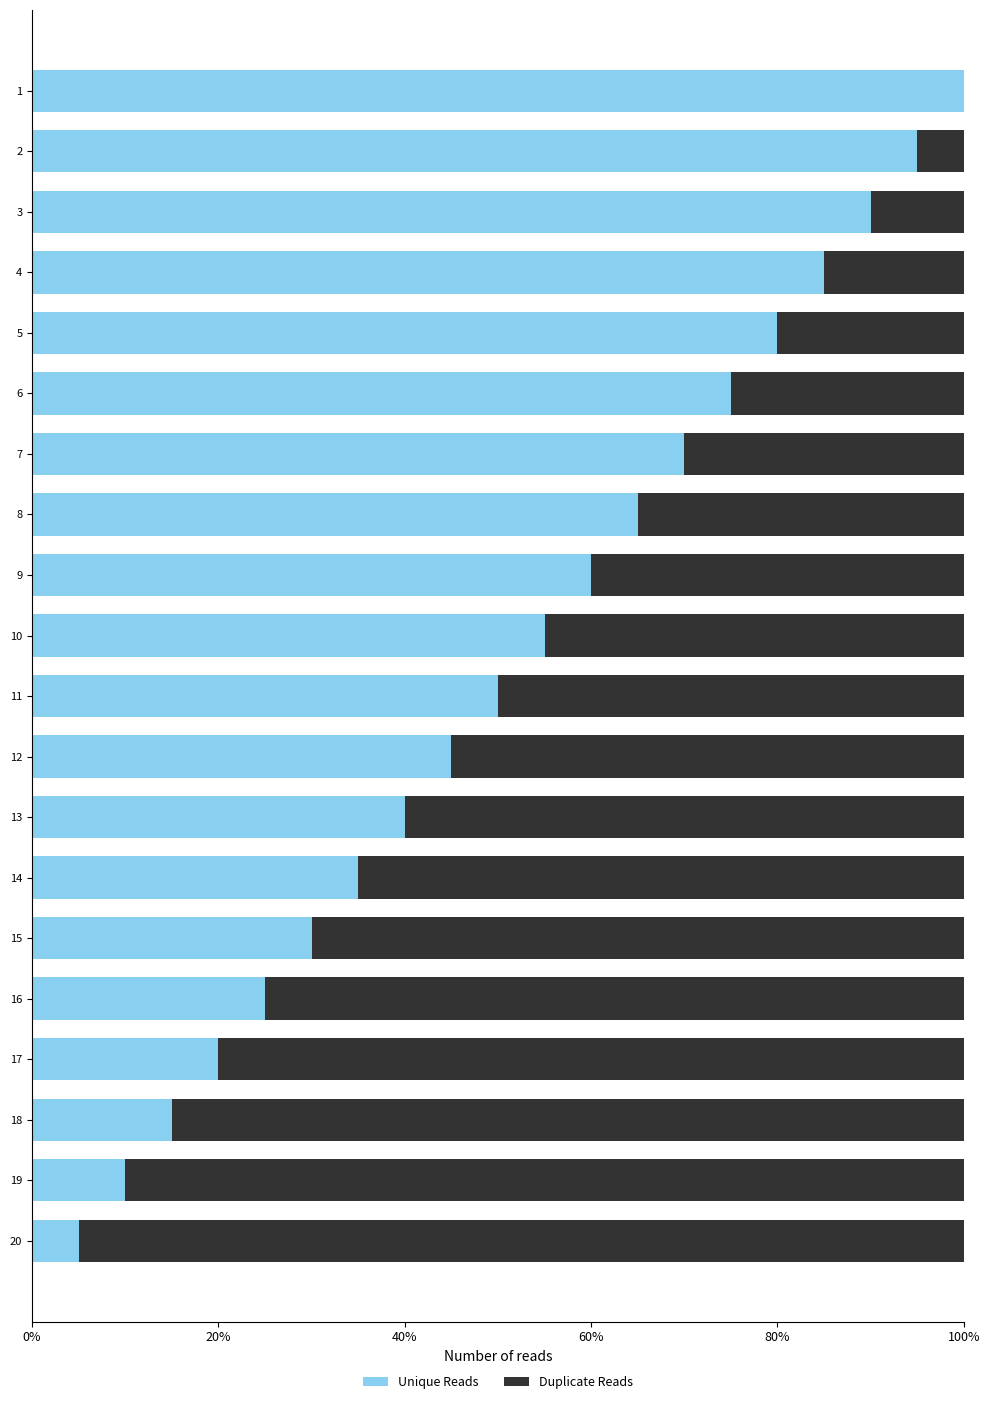

At which label is Unique Reads closest to 52?

11